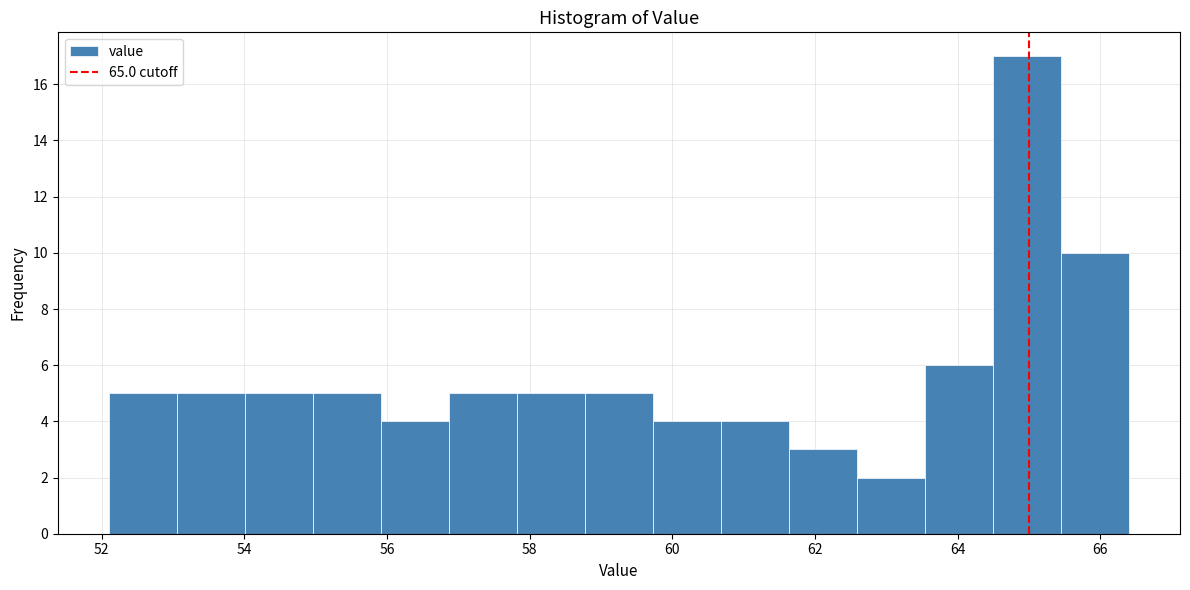

Reading left to right, list every bar in this chart as the range it spans on the x-axis followed by its height. Neither the bar edges nor the heights are printed on the chart, so give them approximately, as read against the axes.

52.2 to 53.0: 5
53.0 to 54.0: 5
54.0 to 55.0: 5
55.0 to 56.0: 5
56.0 to 56.8: 4
56.8 to 57.8: 5
57.8 to 58.8: 5
58.8 to 59.8: 5
59.8 to 60.6: 4
60.6 to 61.6: 4
61.6 to 62.6: 3
62.6 to 63.6: 2
63.6 to 64.4: 6
64.4 to 65.4: 17
65.4 to 66.4: 10